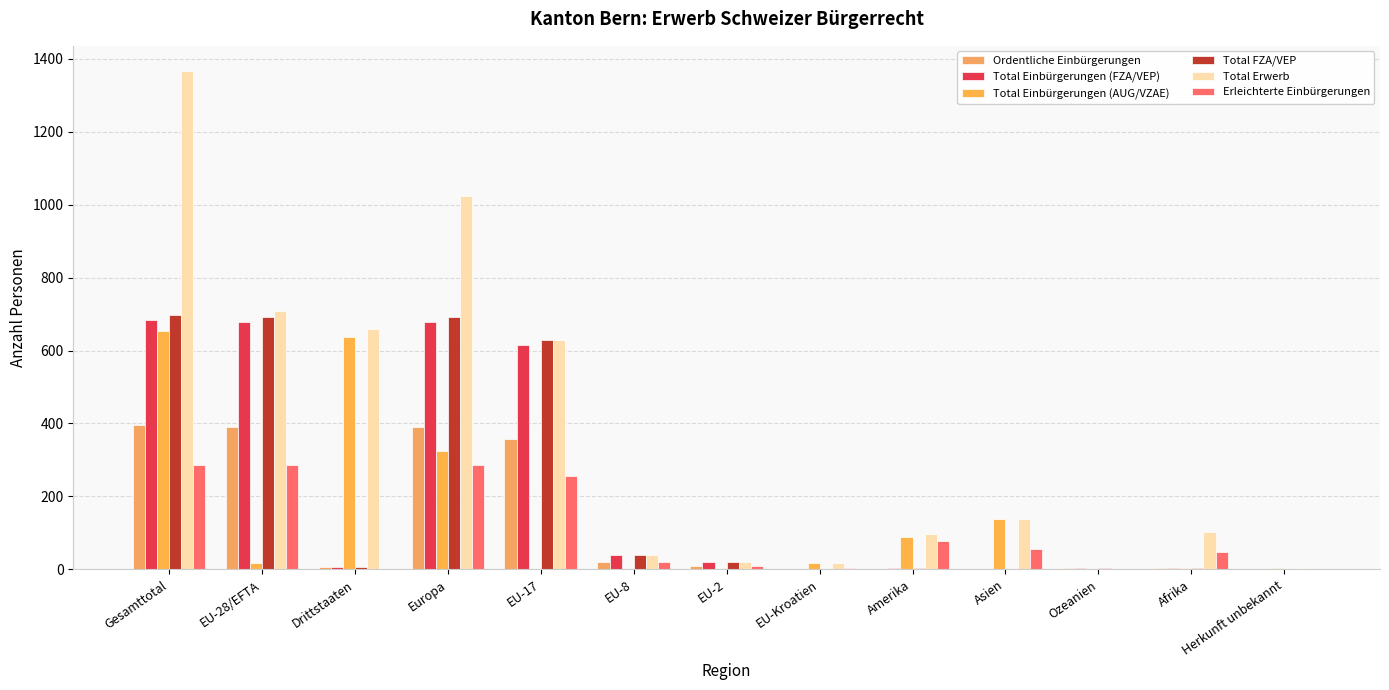

Which series has the widest spread of values?

Total Erwerb